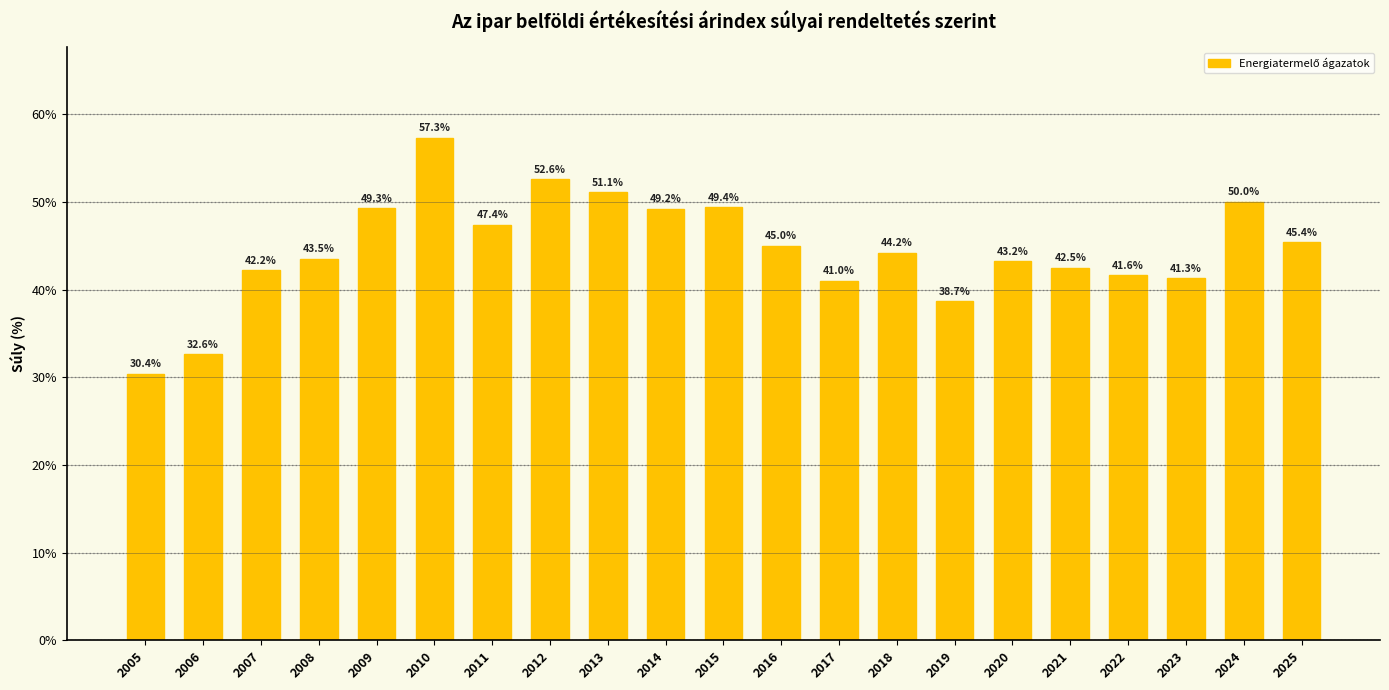

True or false: the data shows 87.9 at 2012.

False